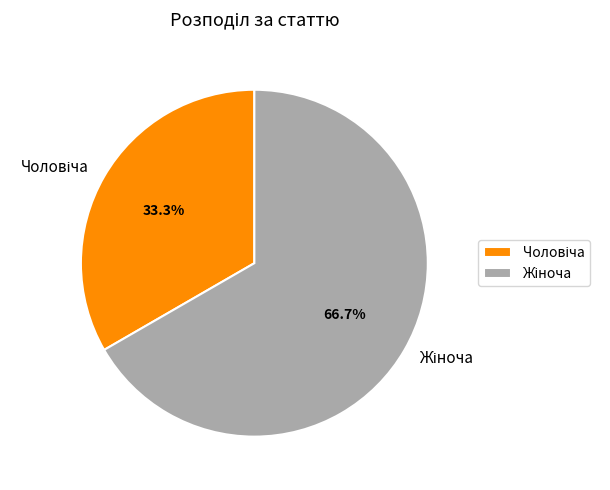

Is there a majority slice in this chart?

Yes